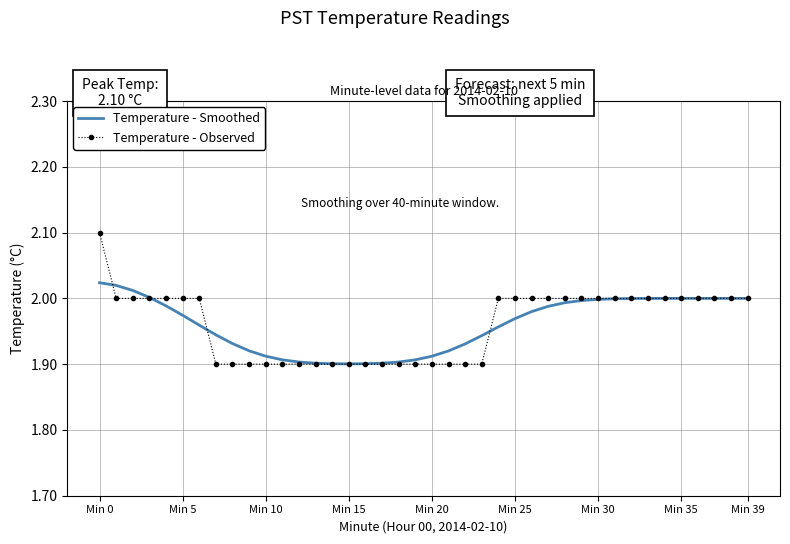

Rank the series by their maximum value, from lowest to highest.

Temperature - Smoothed, Temperature - Observed